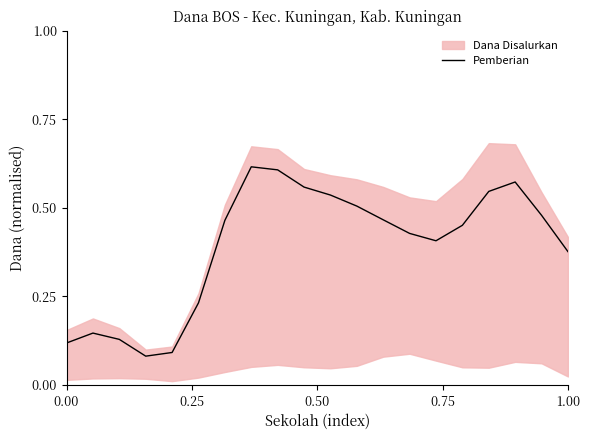

Which category has the highest value across all series?

7